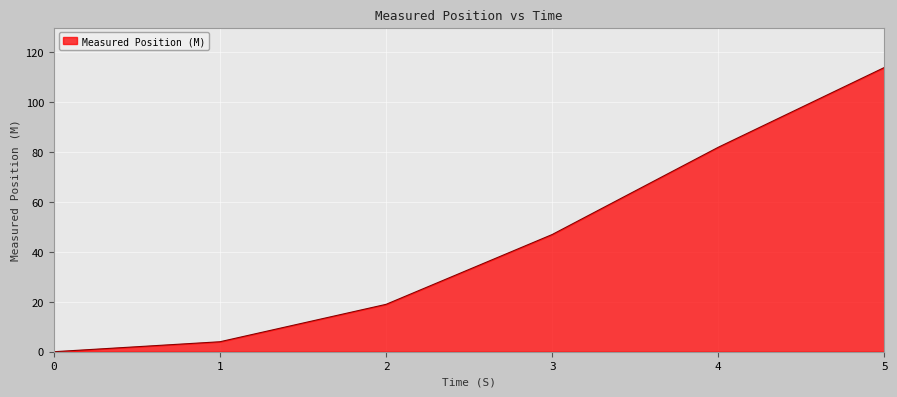

The chart shows a value of 19 at 2. True or false?

True